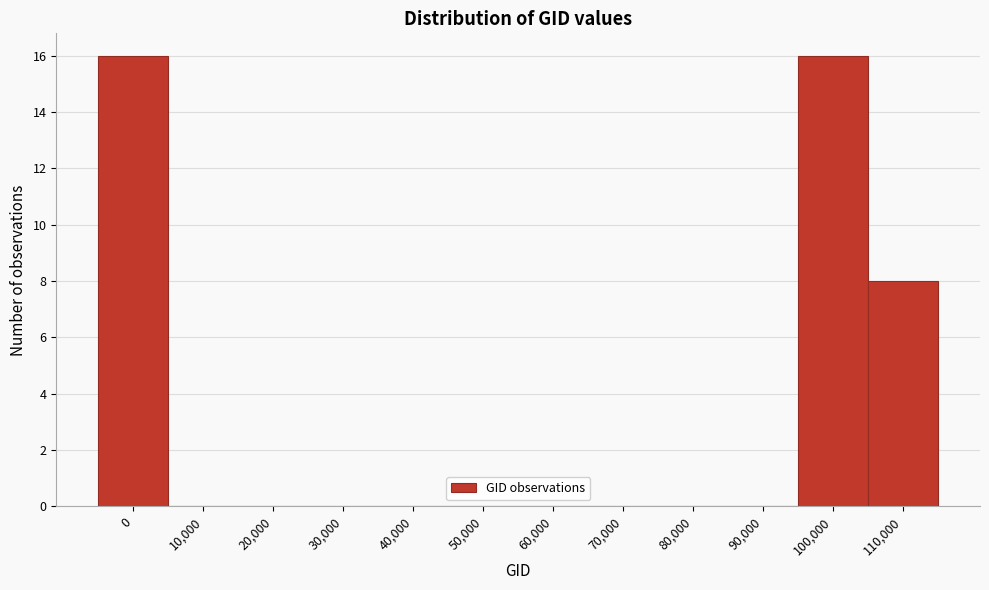

Reading right to left, extract all data points from this chart.

110,000=8	100,000=16	90,000=0	80,000=0	70,000=0	60,000=0	50,000=0	40,000=0	30,000=0	20,000=0	10,000=0	0=16